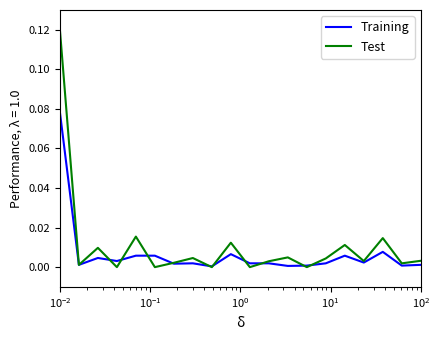

Rank the series by their maximum value, from highest to lowest.

Test, Training